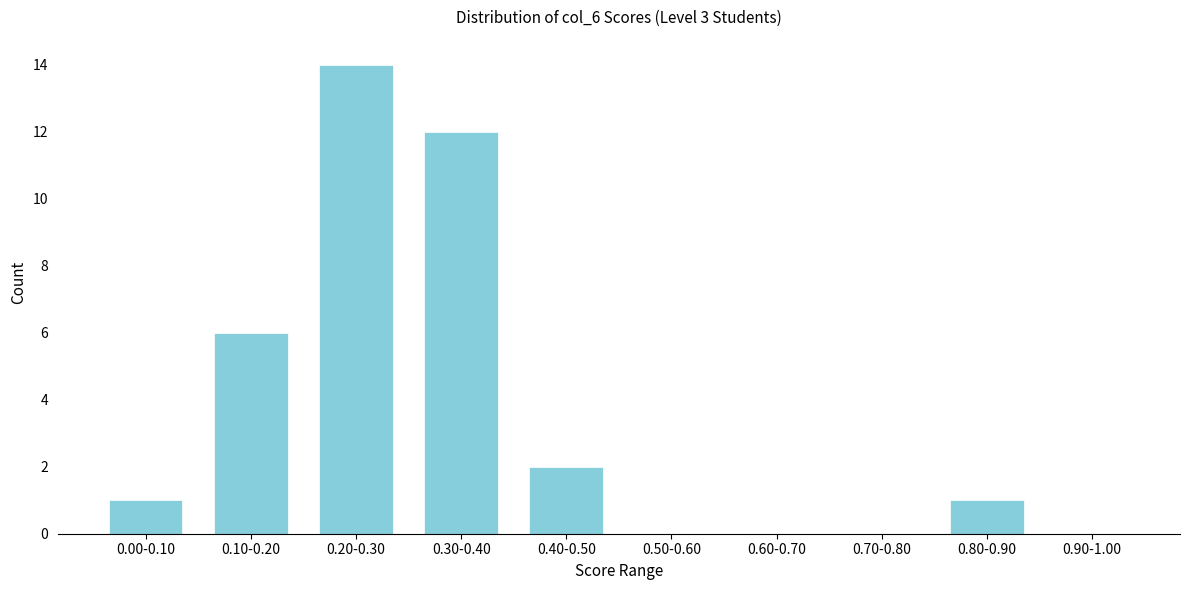

Reading left to right, list all the values displayed in this chart.

0.00-0.10=1	0.10-0.20=6	0.20-0.30=14	0.30-0.40=12	0.40-0.50=2	0.50-0.60=0	0.60-0.70=0	0.70-0.80=0	0.80-0.90=1	0.90-1.00=0